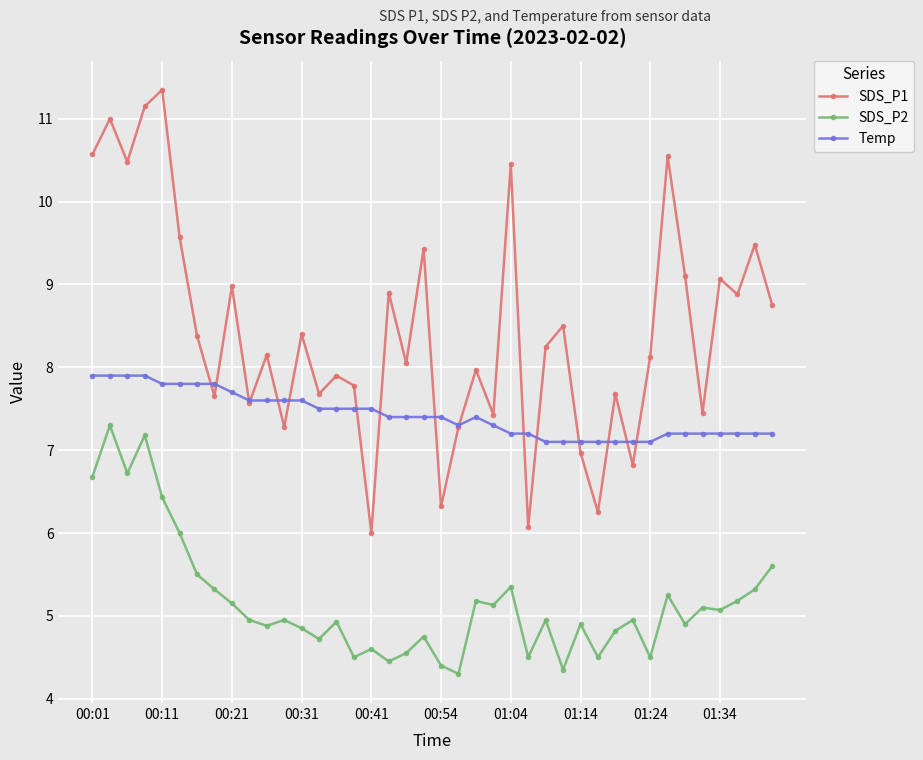

In SDS_P1, how many points are higher than both neighbors (excluding endpoints)?

15